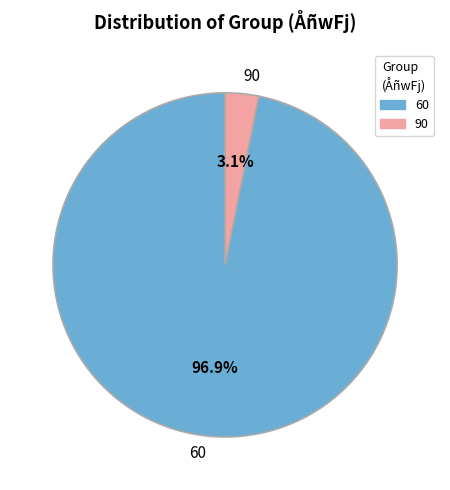

Does 90 account for over 50% of the chart?

No